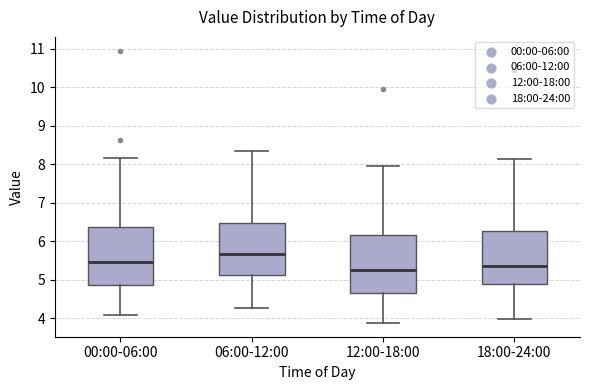

Where does the lower whisker of the box for 12:00-18:00 end on the y-axis? The values are not printed on the chart, so give them approximately, as read against the axis.

3.9